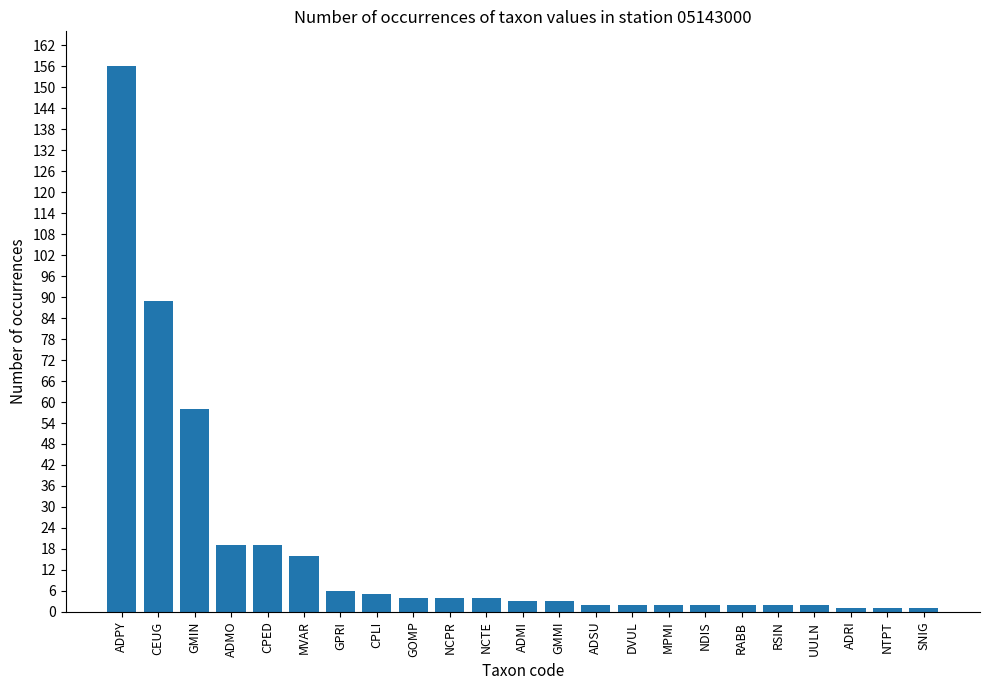

What is the ratio of the value at UULN to the value at NDIS?

1.0